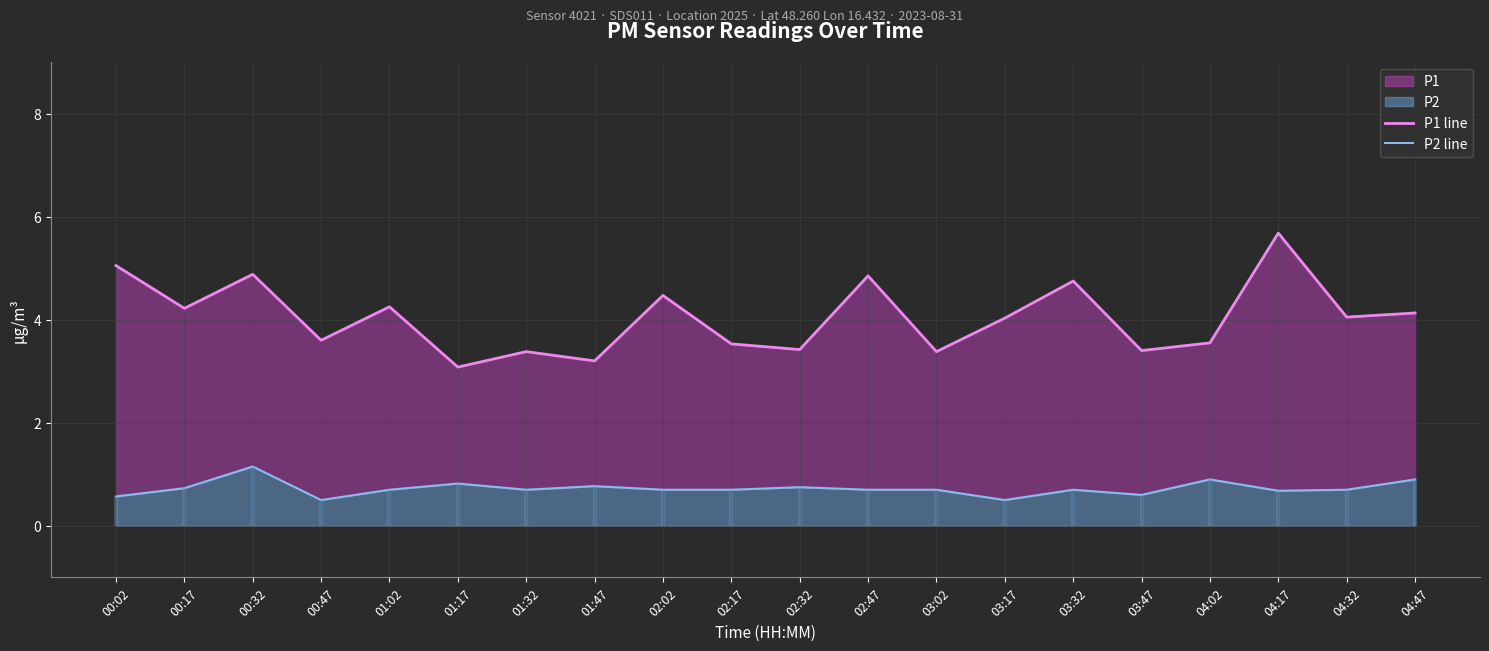

What is the minimum value for P1 line?

3.1